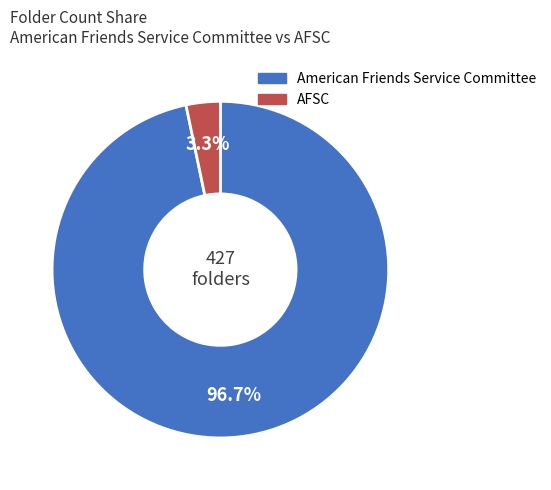

What is the total percentage of AFSC and American Friends Service Committee?

100.0%